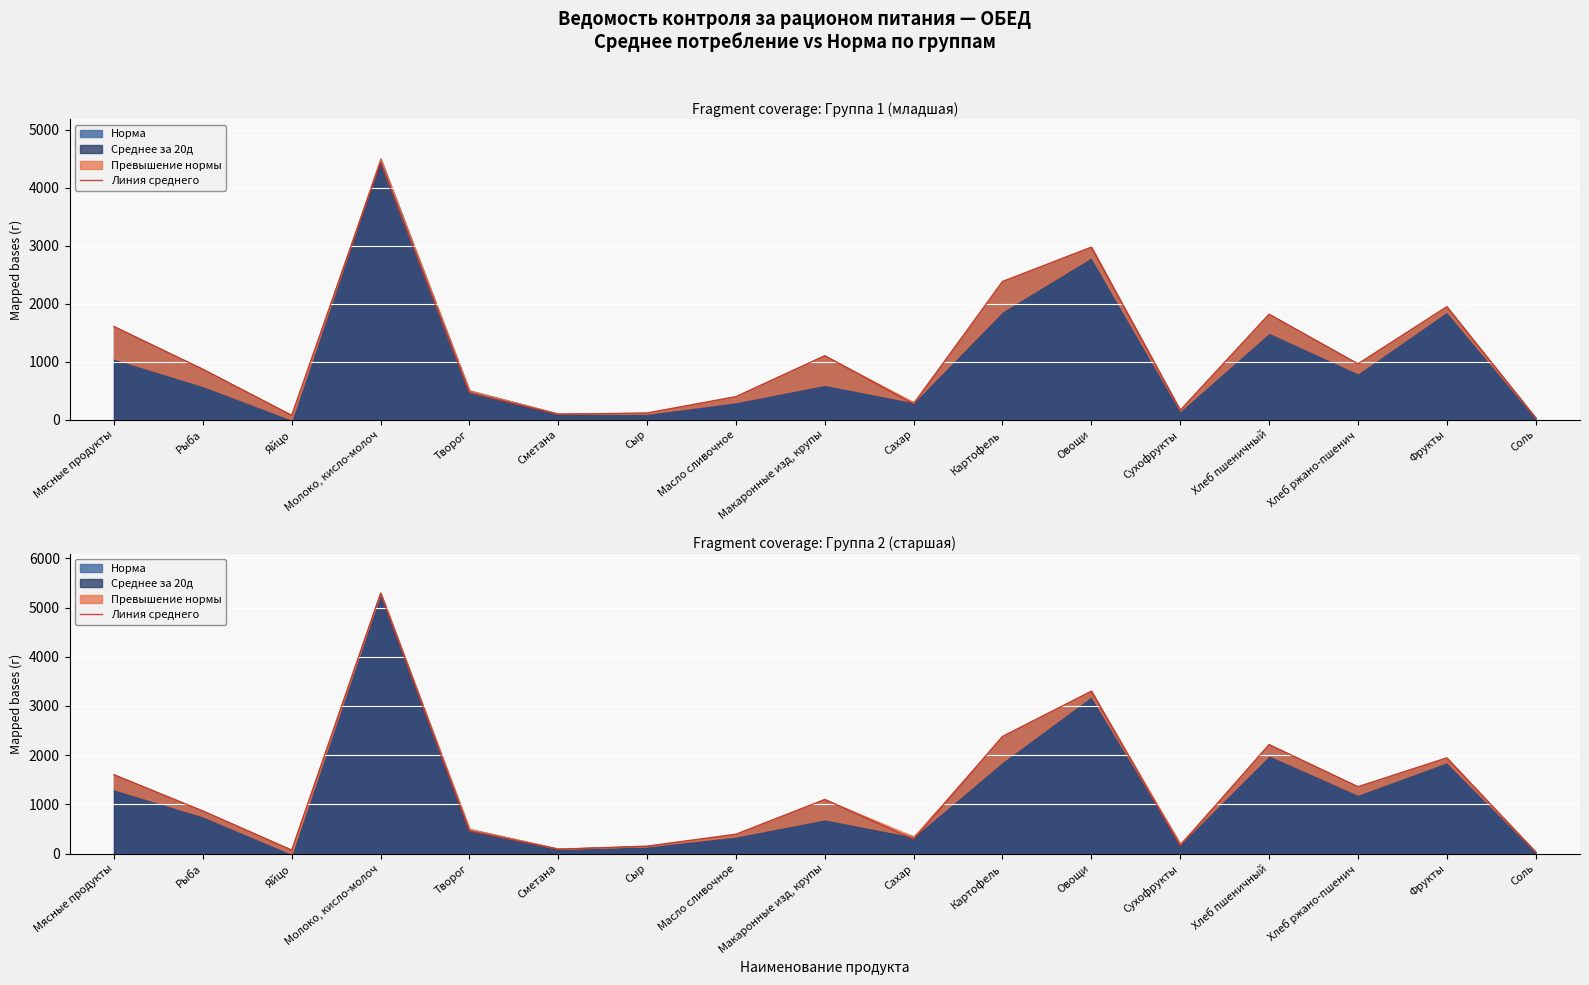

What is the difference between the values at Овощи and Сухофрукты?

3141.0